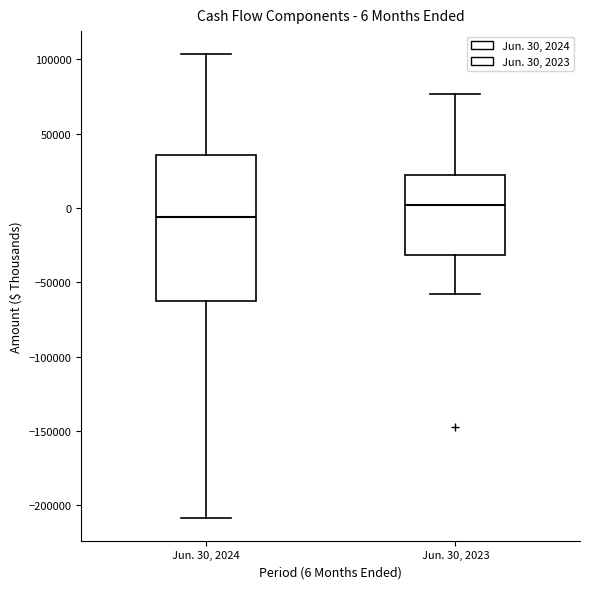

Which box is the tallest, from its lower edge to its upper edge?

Jun. 30, 2024